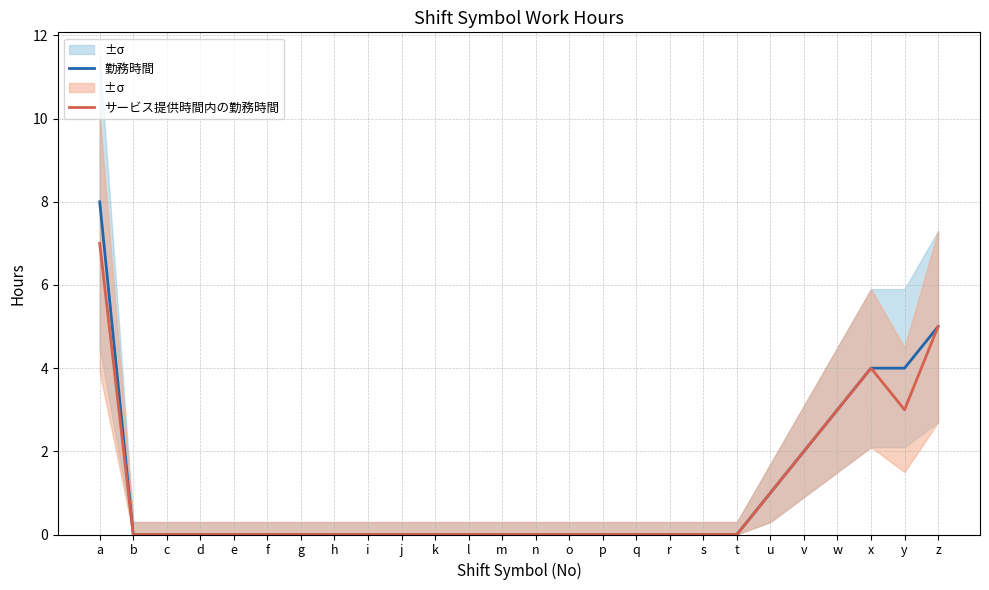

Reading left to right, extract all data points from this chart.

勤務時間: a=8	b=0	c=0	d=0	e=0	f=0	g=0	h=0	i=0	j=0	k=0	l=0	m=0	n=0	o=0	p=0	q=0	r=0	s=0	t=0	u=1	v=2	w=3	x=4	y=4	z=5
サービス提供時間内の勤務時間: a=7	b=0	c=0	d=0	e=0	f=0	g=0	h=0	i=0	j=0	k=0	l=0	m=0	n=0	o=0	p=0	q=0	r=0	s=0	t=0	u=1	v=2	w=3	x=4	y=3	z=5